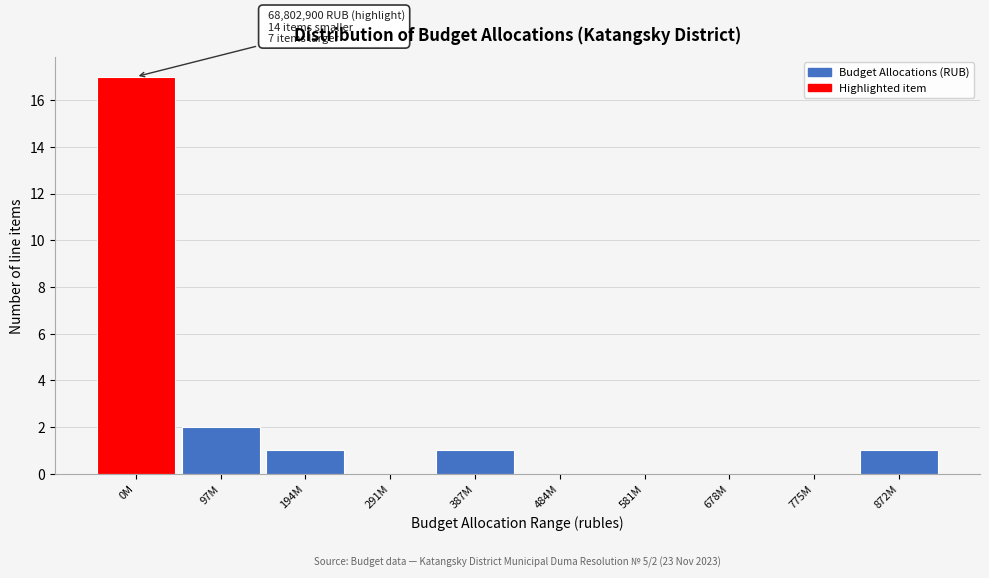

Reading left to right, what are all the values shown in this chart?

0M=17	97M=2	194M=1	291M=0	387M=1	484M=0	581M=0	678M=0	775M=0	872M=1